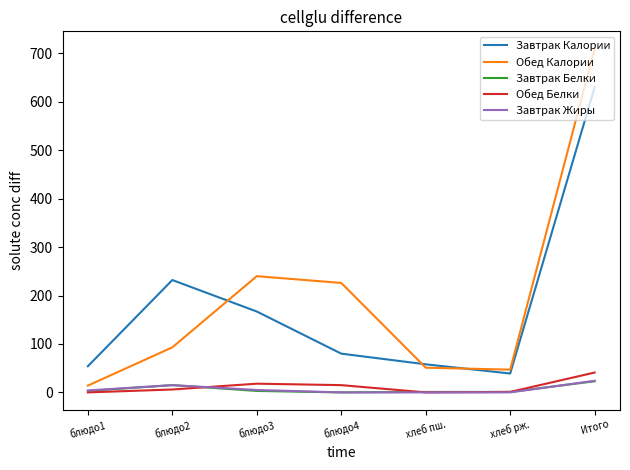

How many lines are shown in the chart?

5